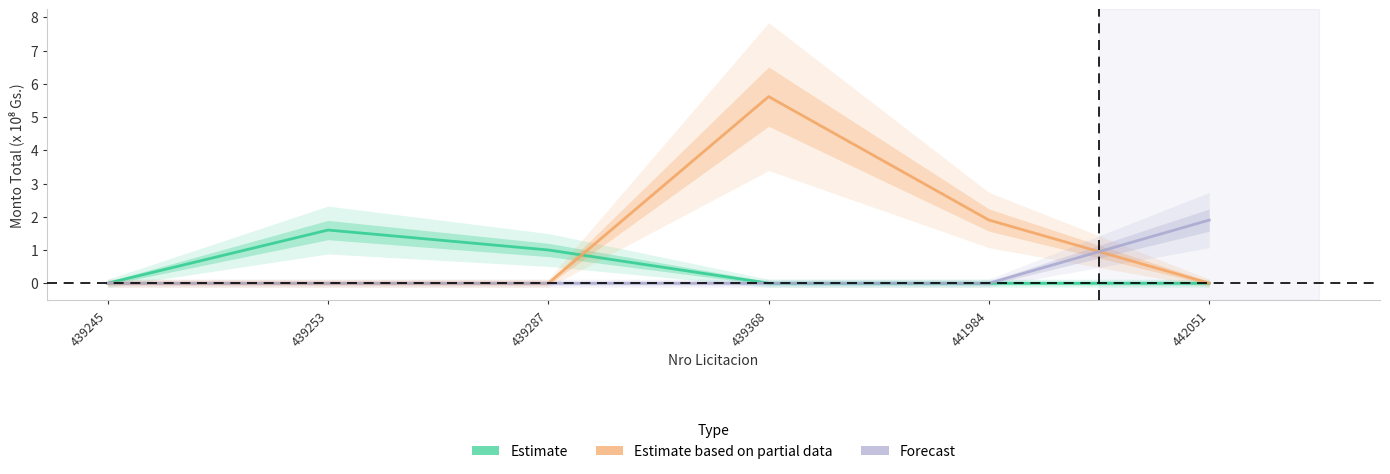

Where do Forecast and Estimate based on partial data first cross each other?

441984 and 442051